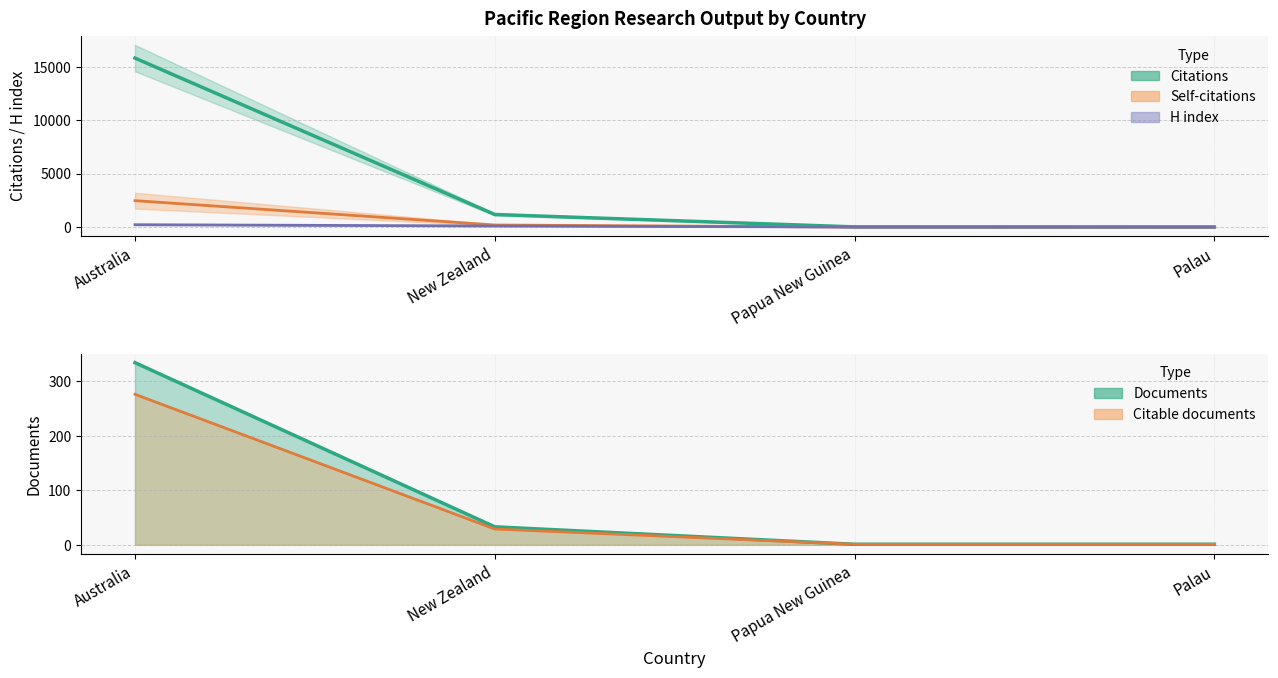

Which series has the largest total across all categories?

Citations